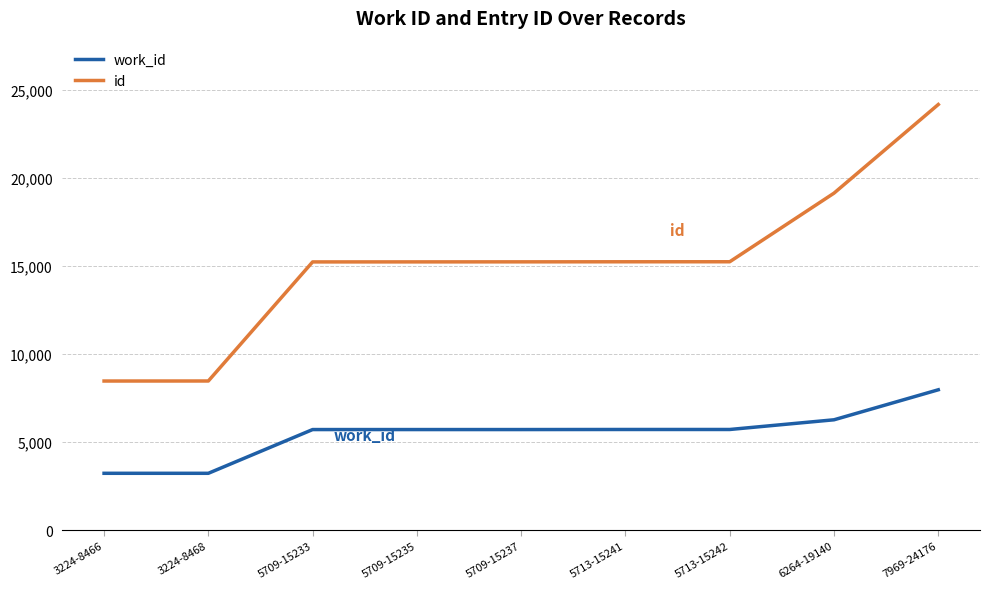

At 6264-19140, list the series in order from smallest to largest.

work_id, id